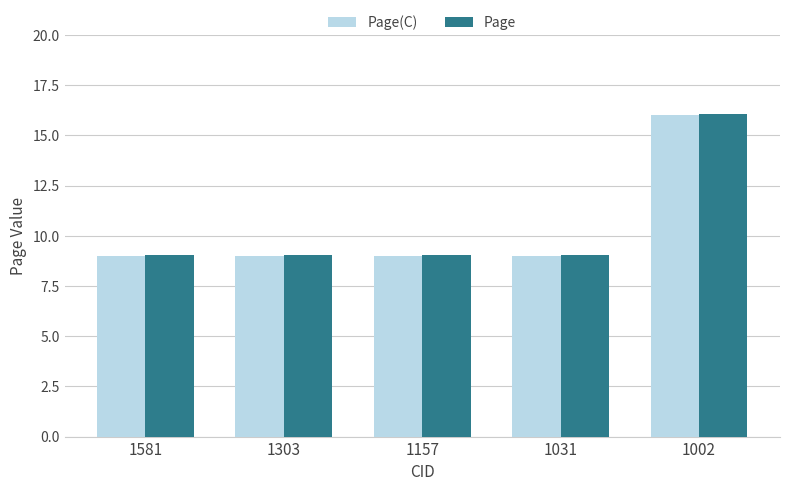

What is the value of the Page bar at the 3rd from the left?

9.1